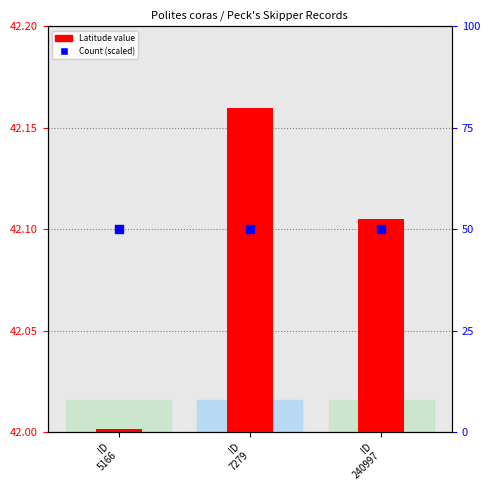

Which series contains the lowest Y value?

Latitude